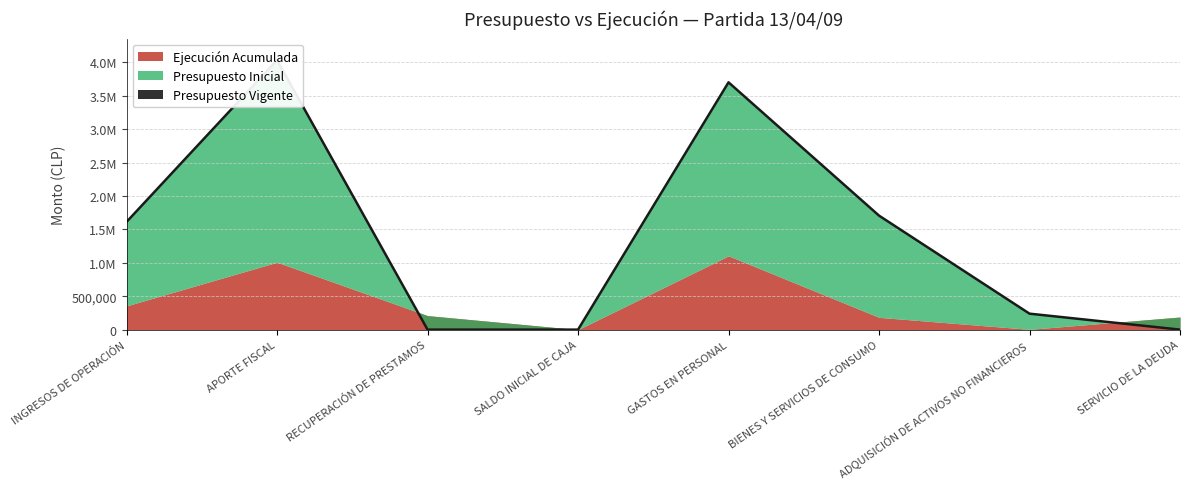

True or false: Presupuesto Inicial has more than 1 interior local peaks.

True